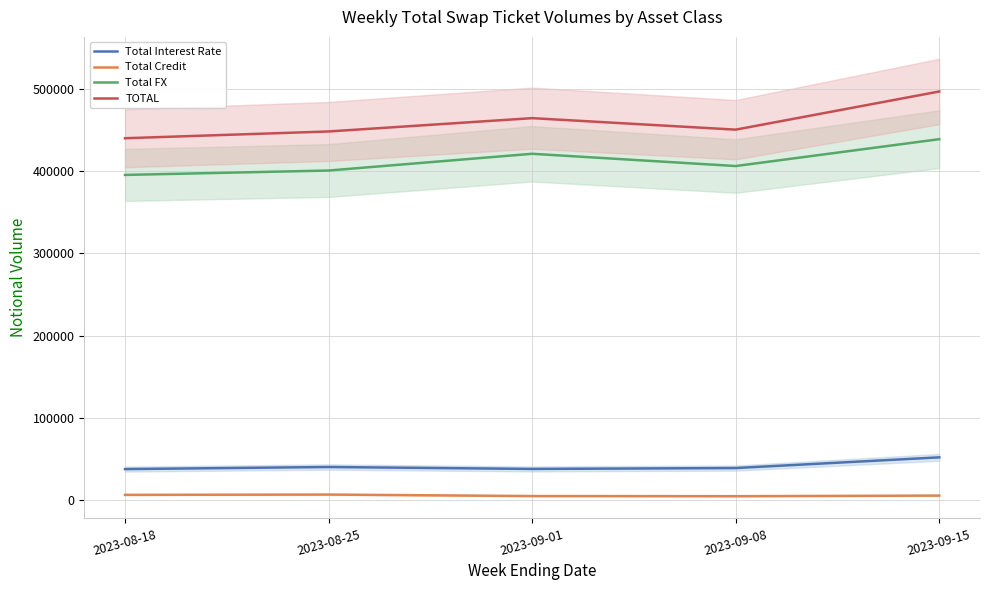

What is the sum of all TOTAL values?

2299461